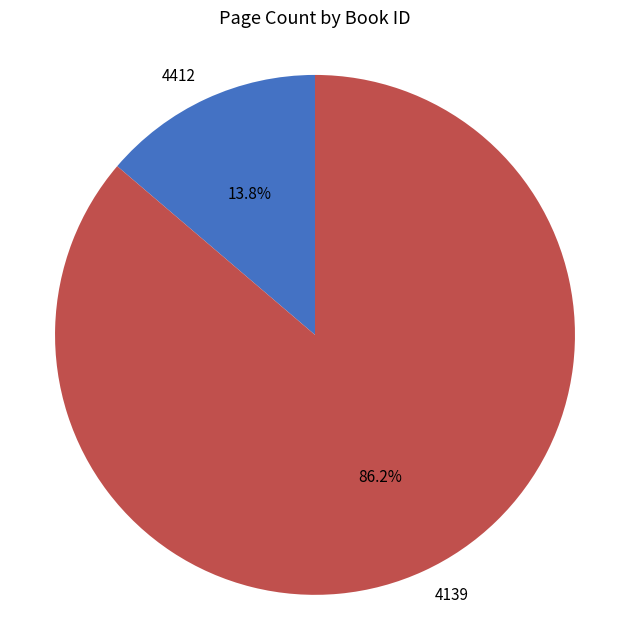

Is there a majority slice in this chart?

Yes